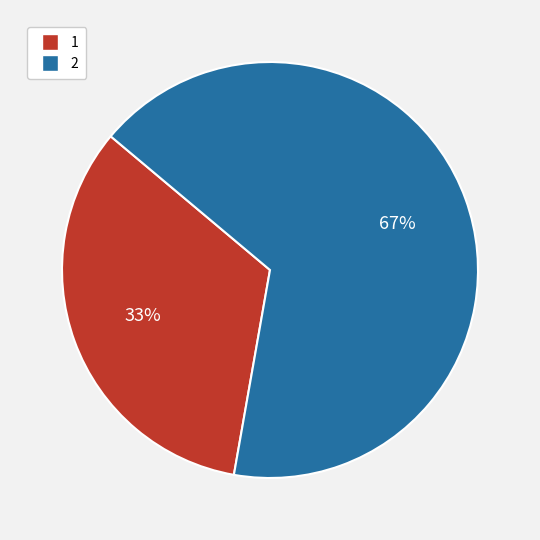

Which slice is the smallest?

1